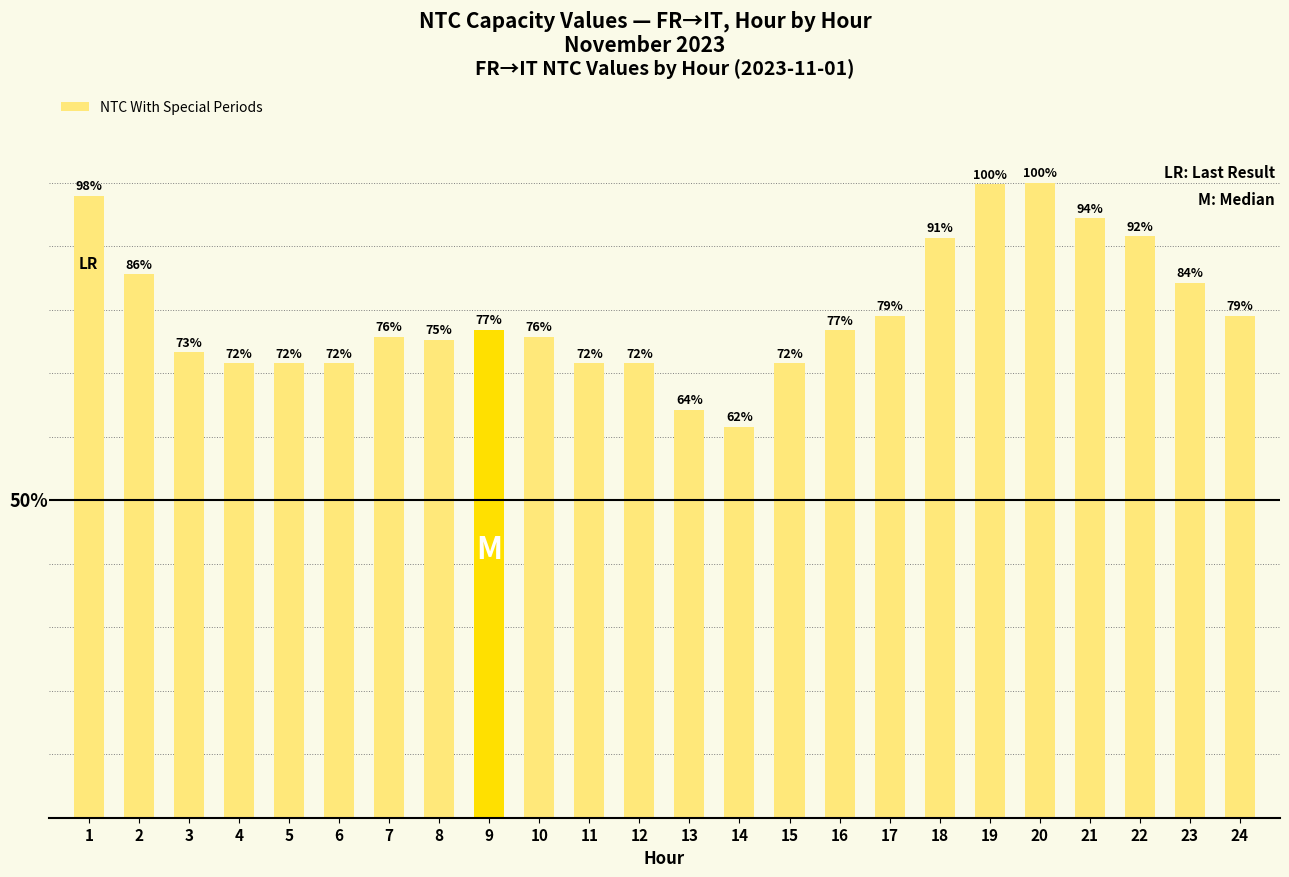

Does the chart contain any negative values?

No